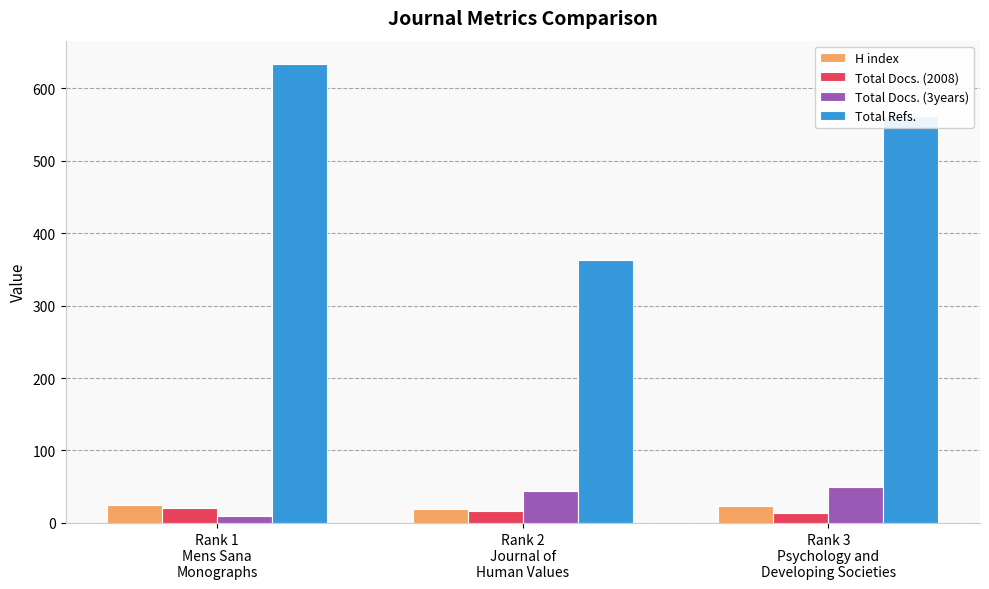

The value of Total Docs. (3years) at Rank 2
Journal of
Human Values is 44. True or false?

True